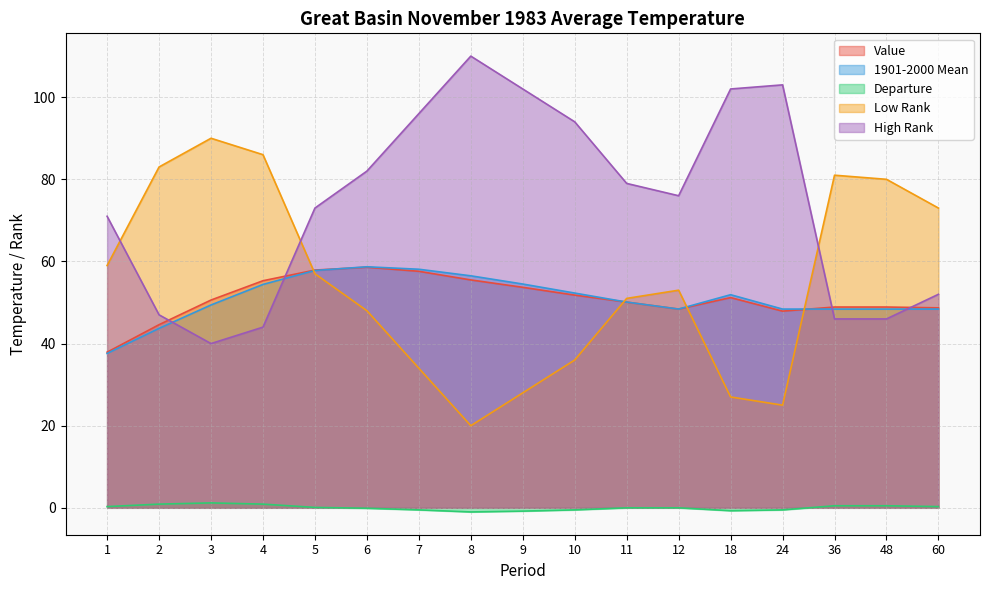

At which label is Value closest to 48?

24